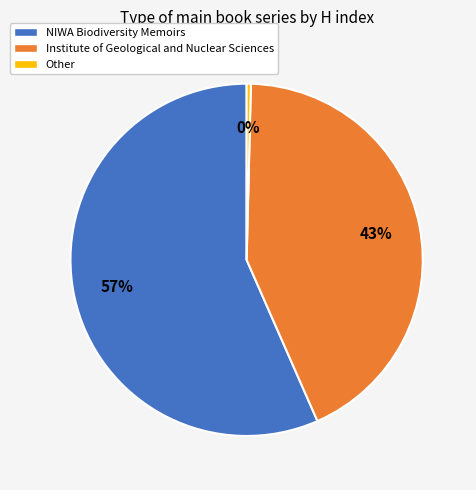

Combined, do NIWA Biodiversity Memoirs and Institute of Geological and Nuclear Sciences account for over 50%?

Yes